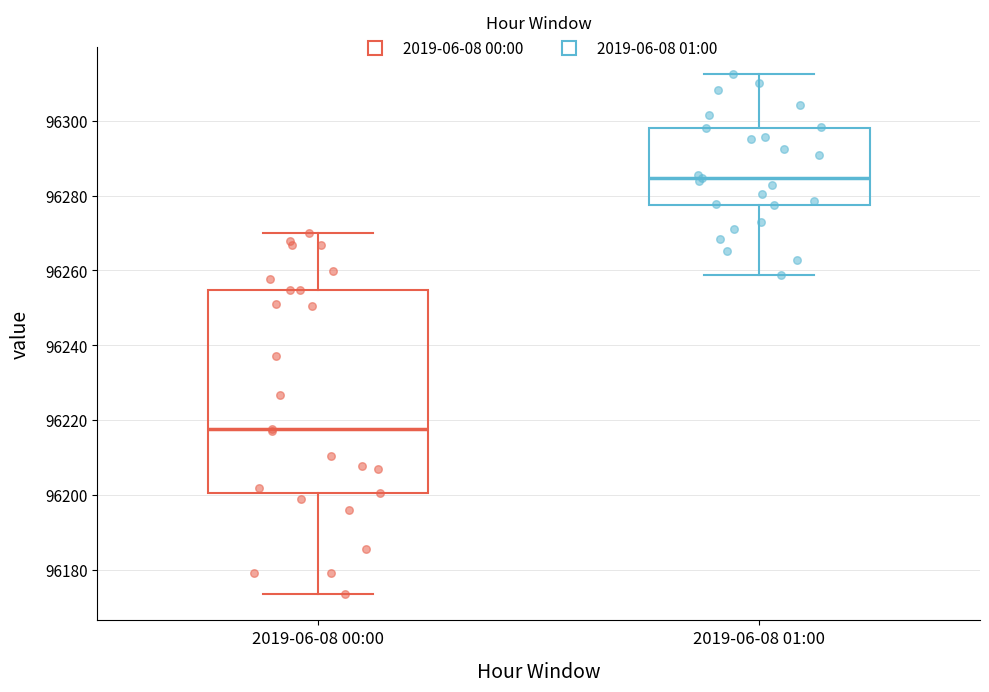

Where is the upper edge of the box for 2019-06-08 01:00 on the y-axis? The values are not printed on the chart, so give them approximately, as read against the axis.

96298